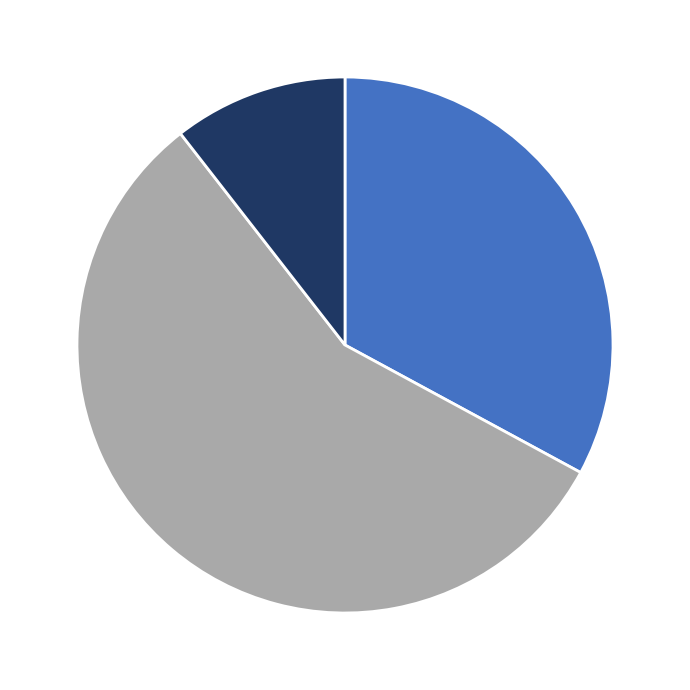

Is there a majority slice in this chart?

Yes